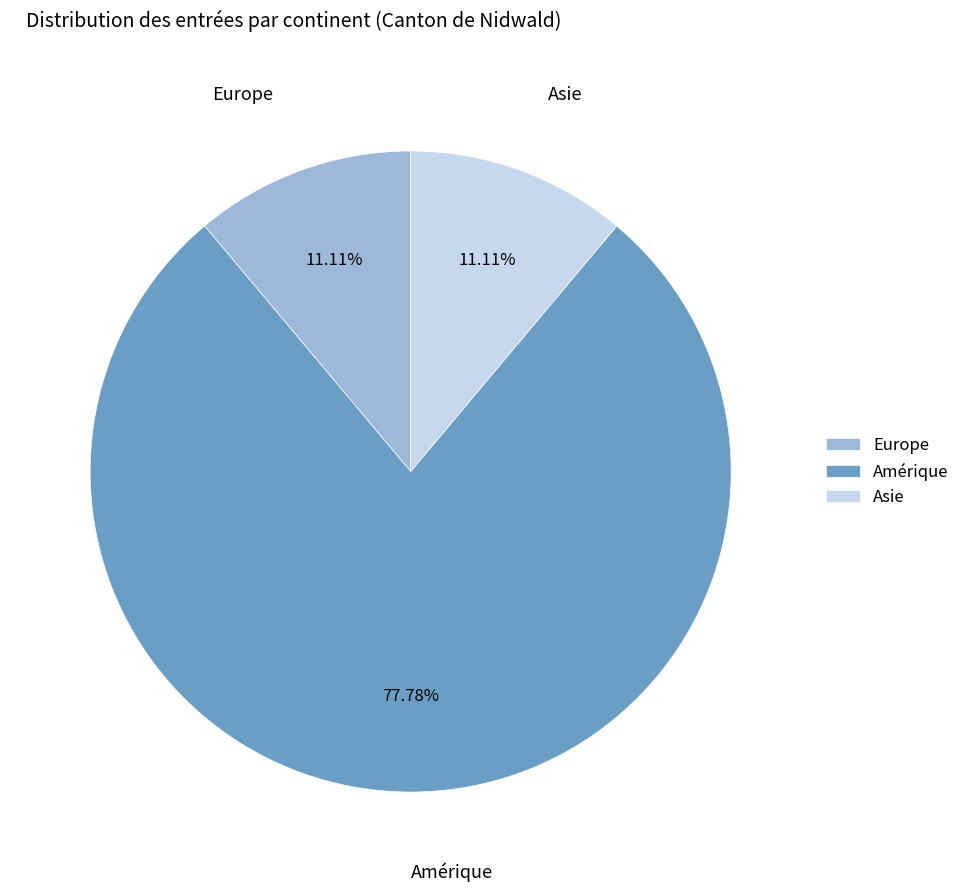

How many segments does this pie chart have?

3